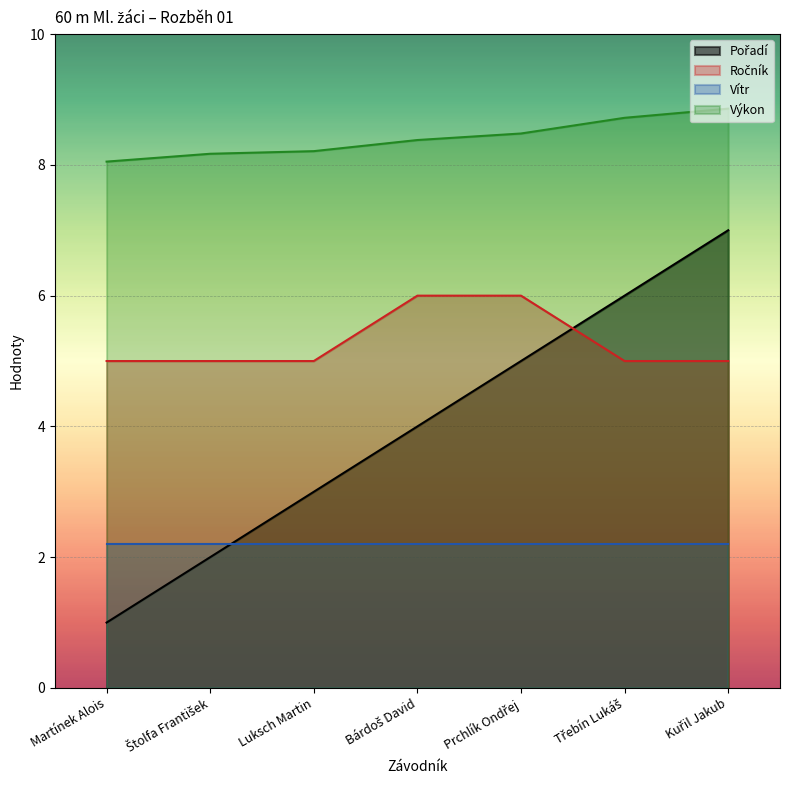

The value of Výkon at Štolfa František is 8.2. True or false?

True